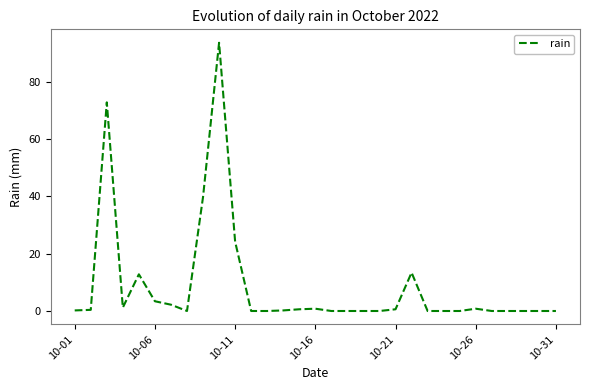

What is the greatest value displayed?

93.6